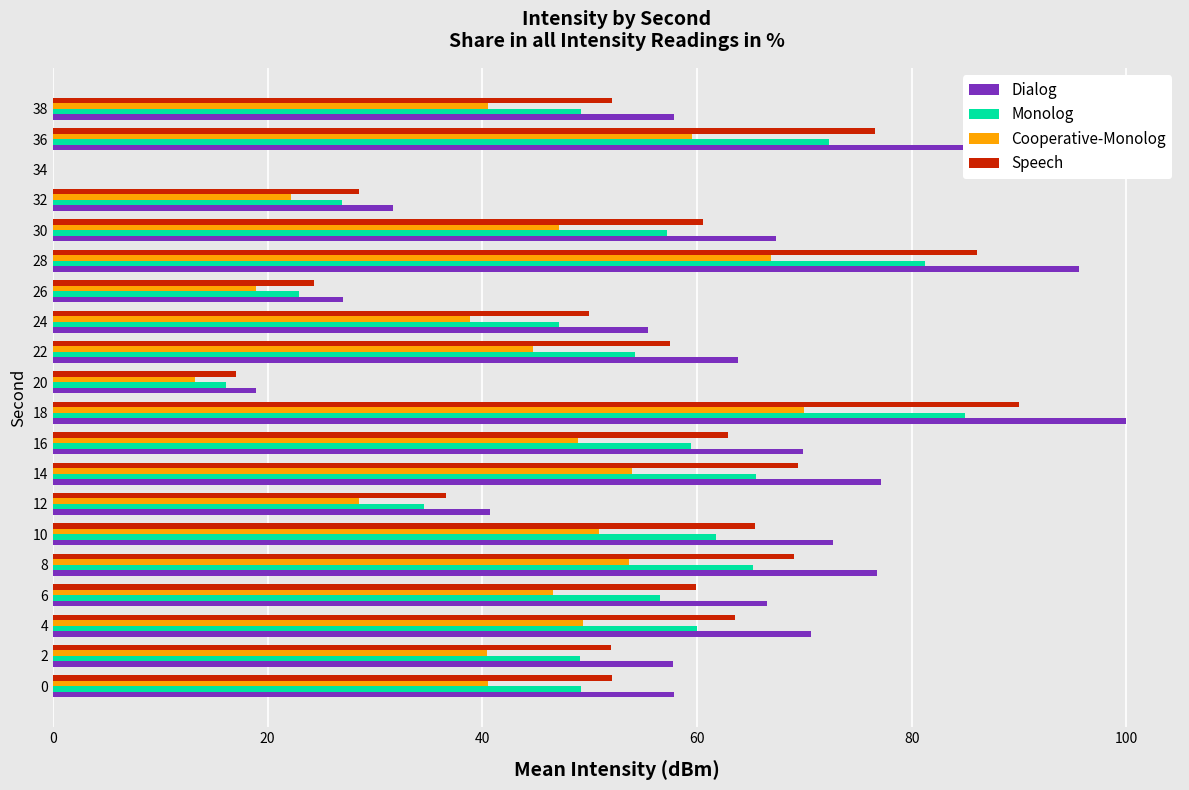

The Speech series shows 52.1 at 0. True or false?

True